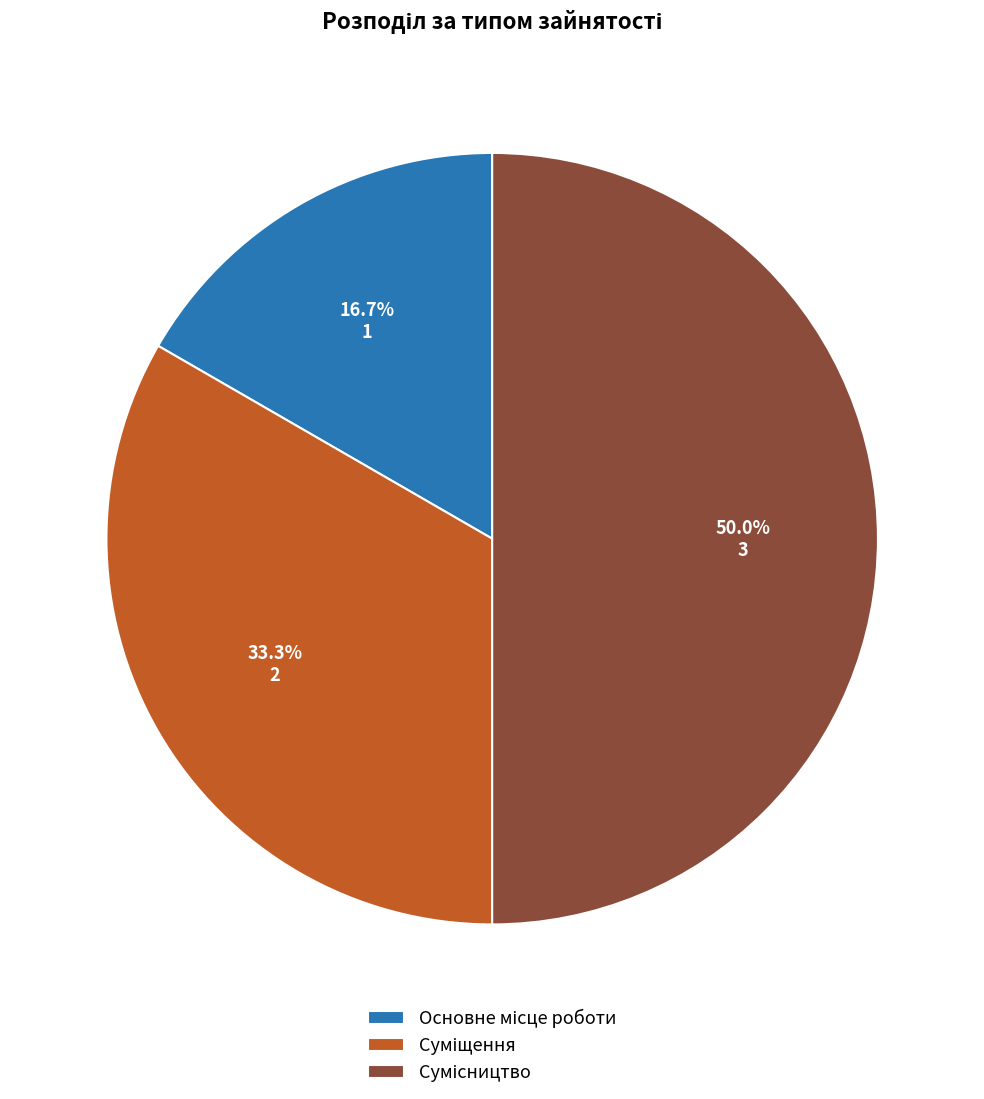

Which slice is the largest?

Сумісництво